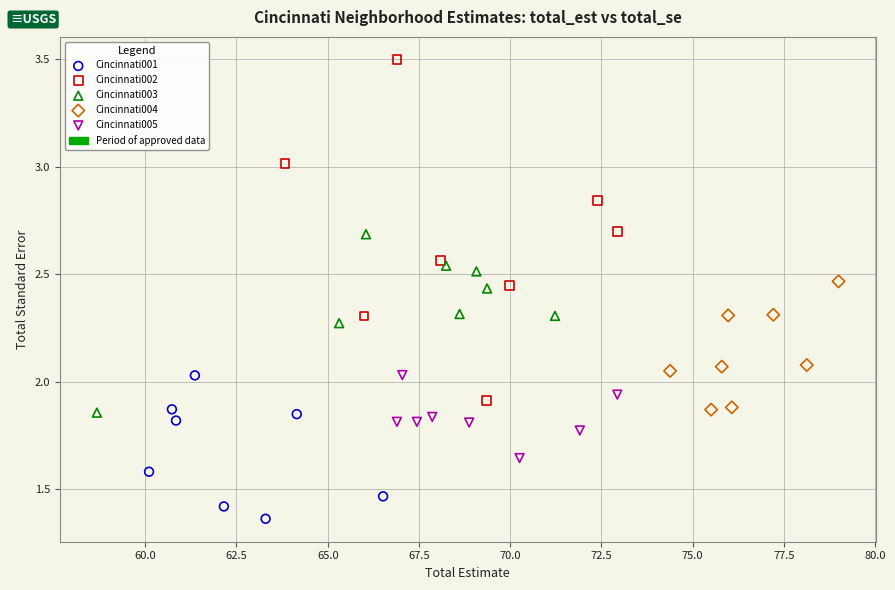

Which series contains the highest Y value?

Cincinnati002